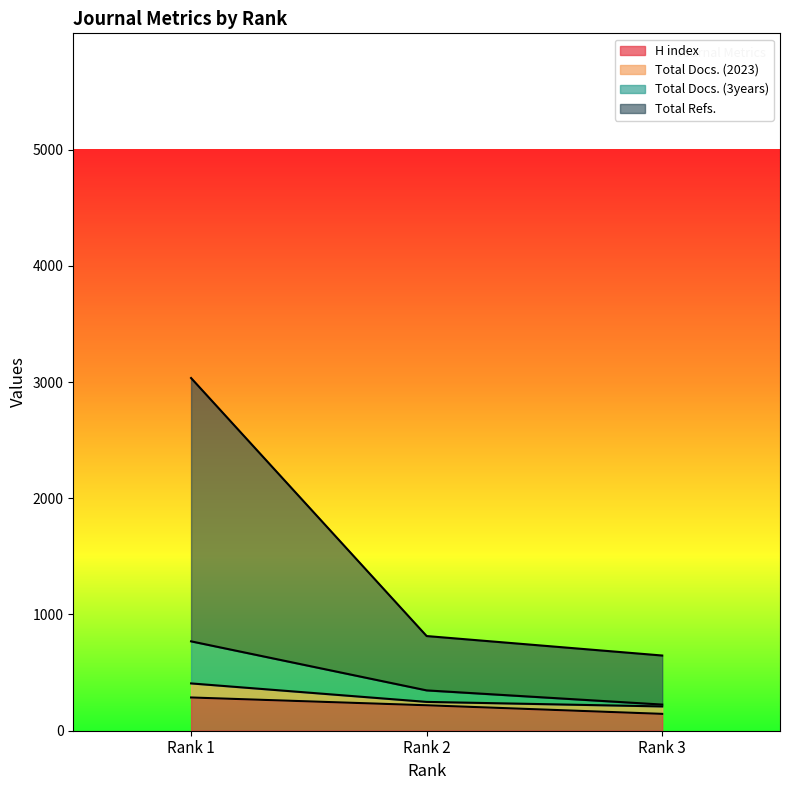

Is it true that Total Refs. equals 647.0 at Rank 3?

True